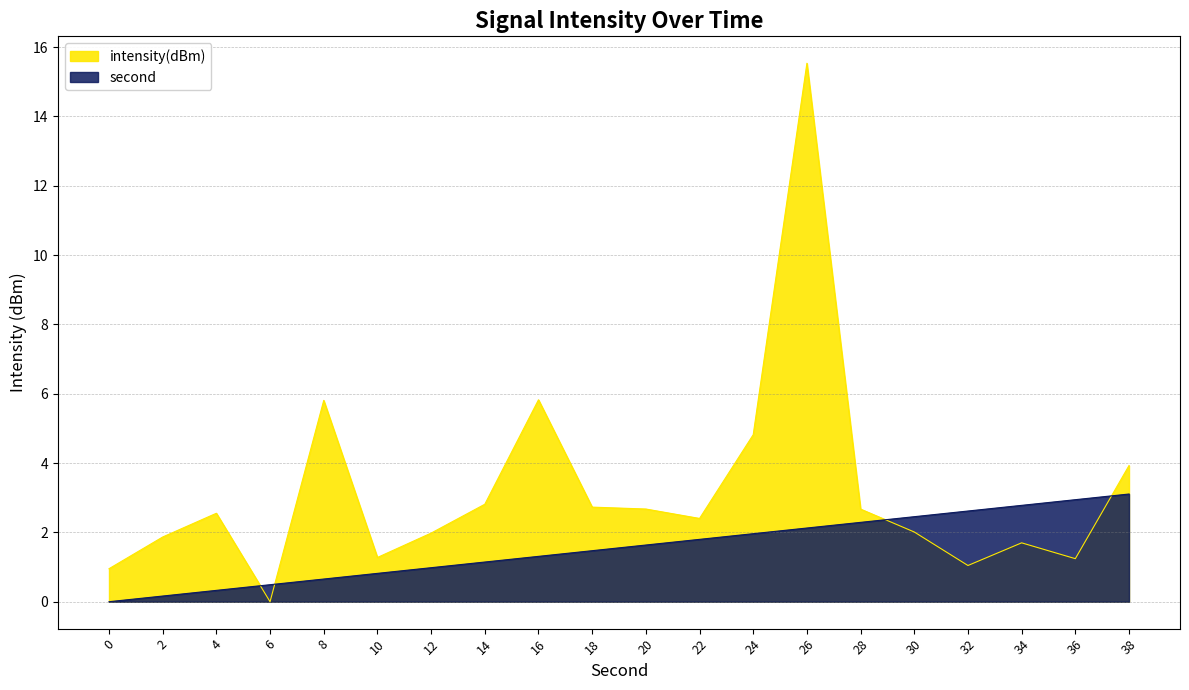

True or false: second has a value of 3.0 at 26.

False